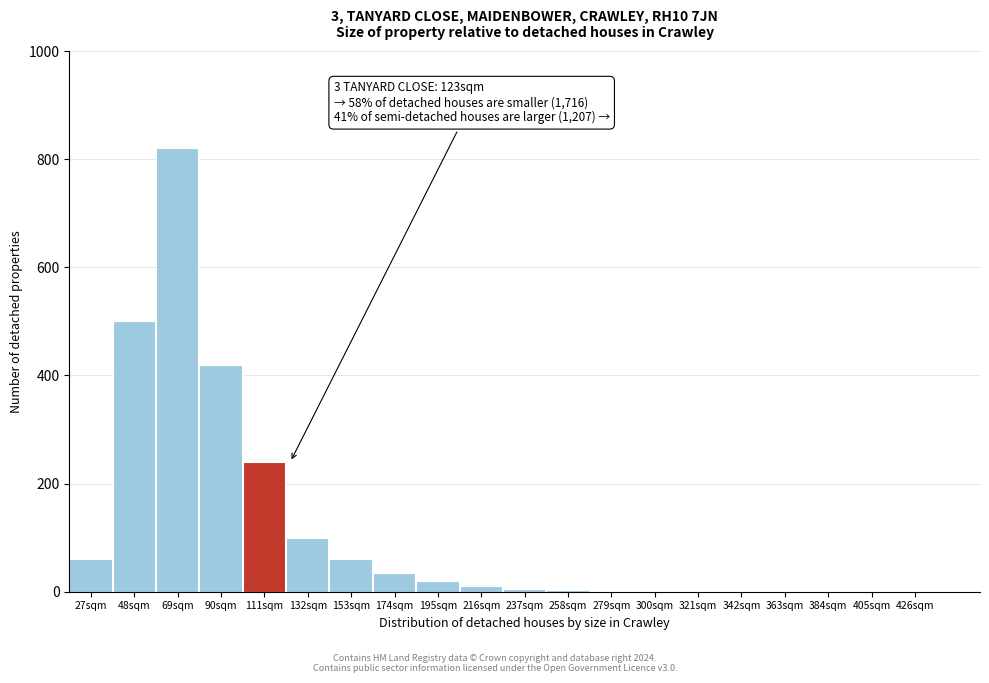

What is the sum of all values?

2277